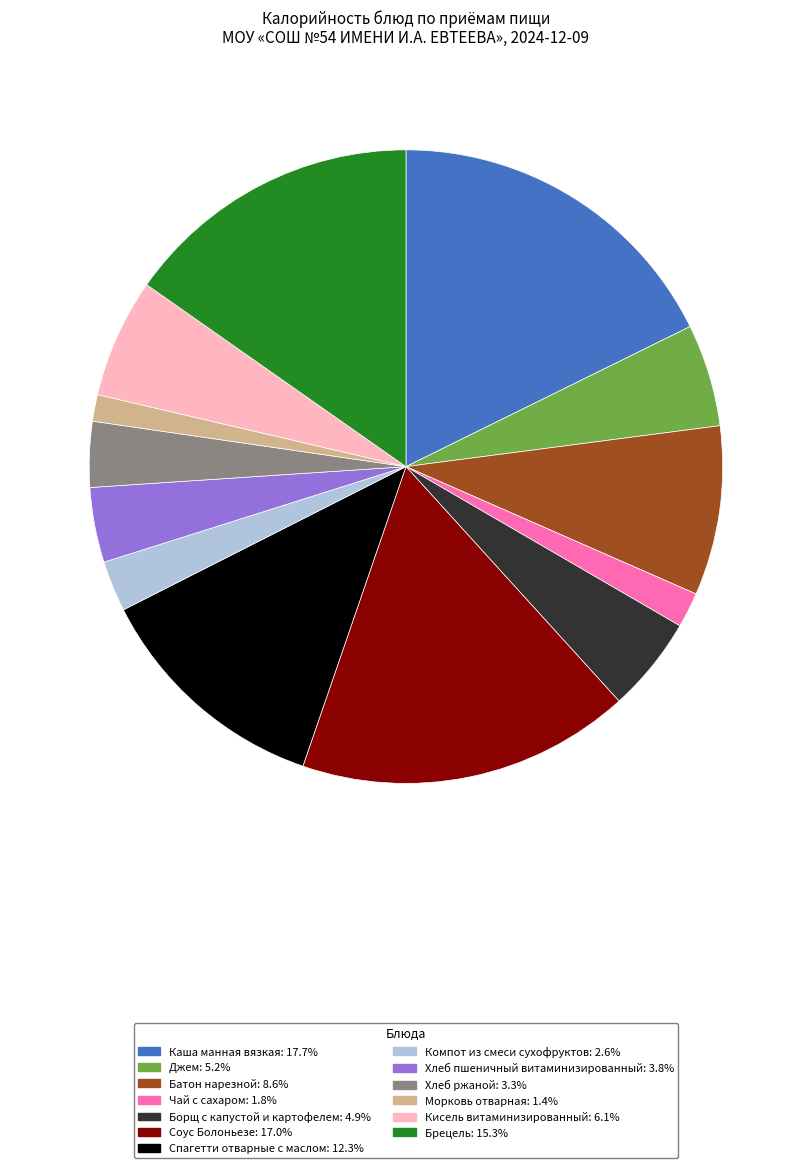

What is the ratio of the value at Джем: 5.2% to the value at Кисель витаминизированный: 6.1%?

0.9